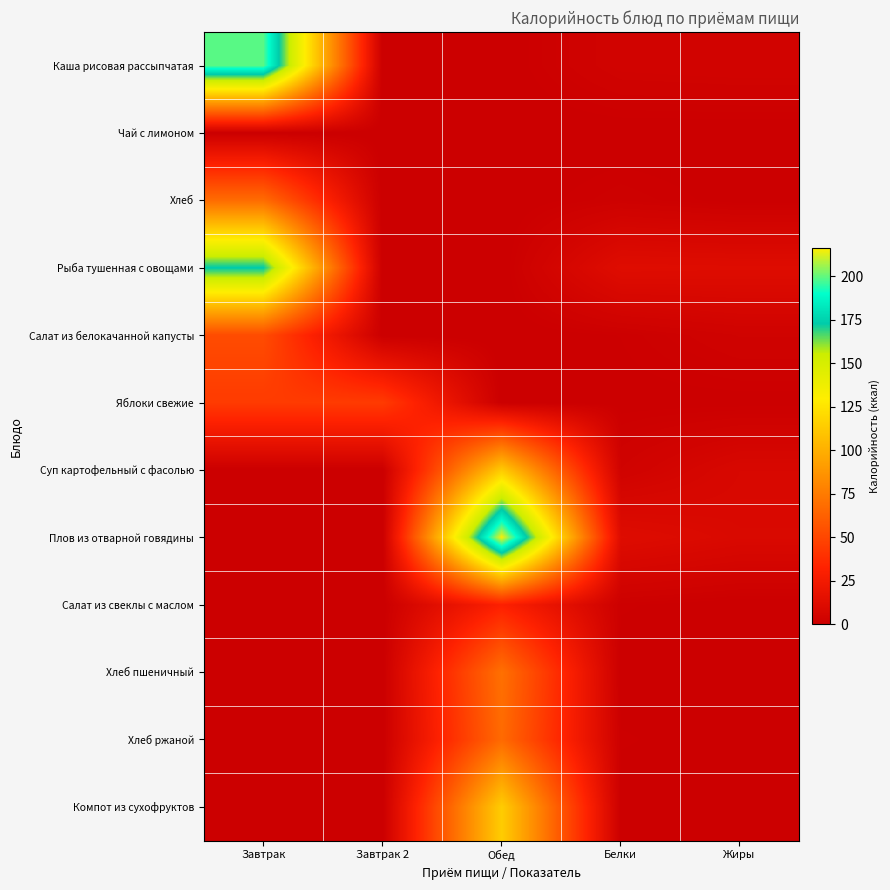

How many data points does each series have?

5